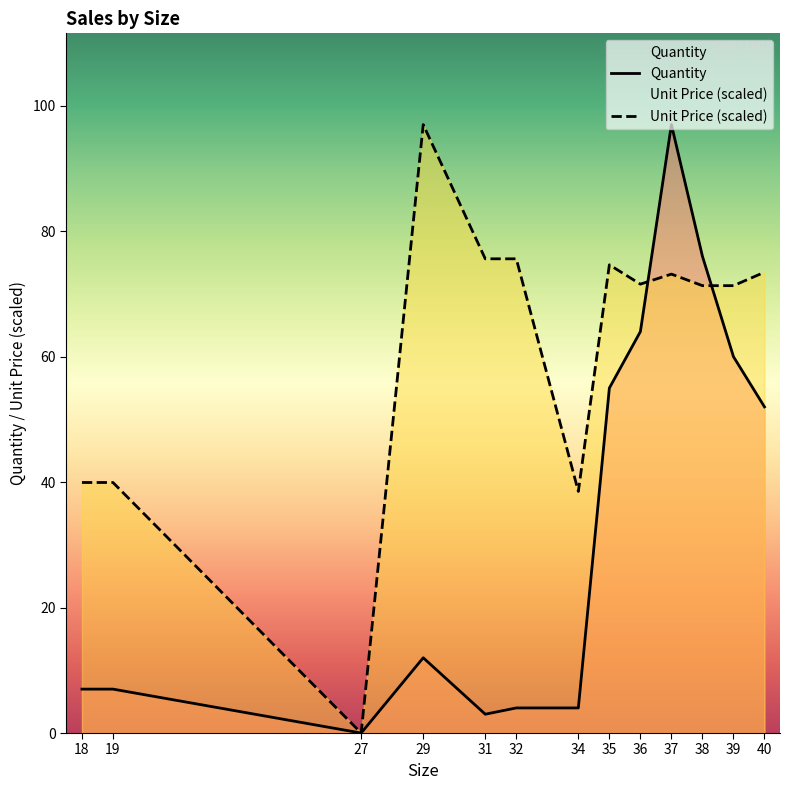

Which has a higher value, 31 or 19?

19